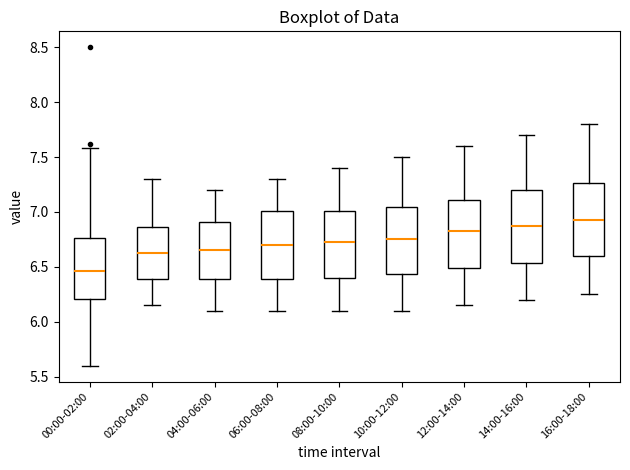

Which box has the lowest median line?

00:00-02:00